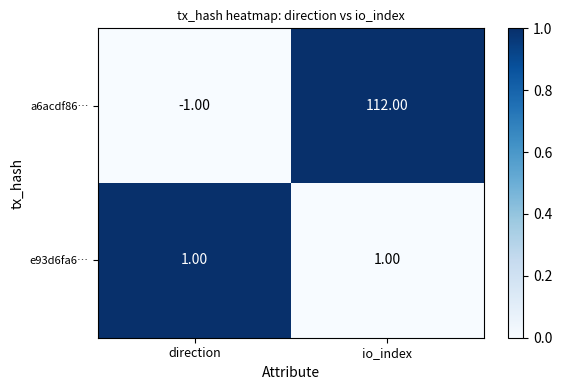

Where is a6acdf86… nearest to the value 55?

direction